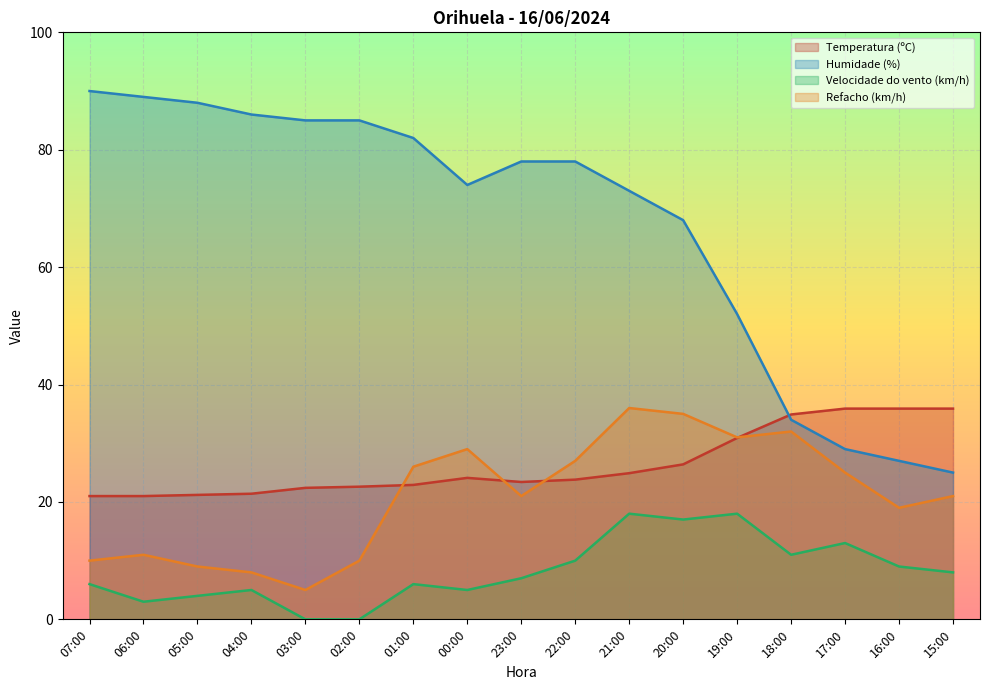

Where does the Refacho (km/h) series first go above 21?

01:00